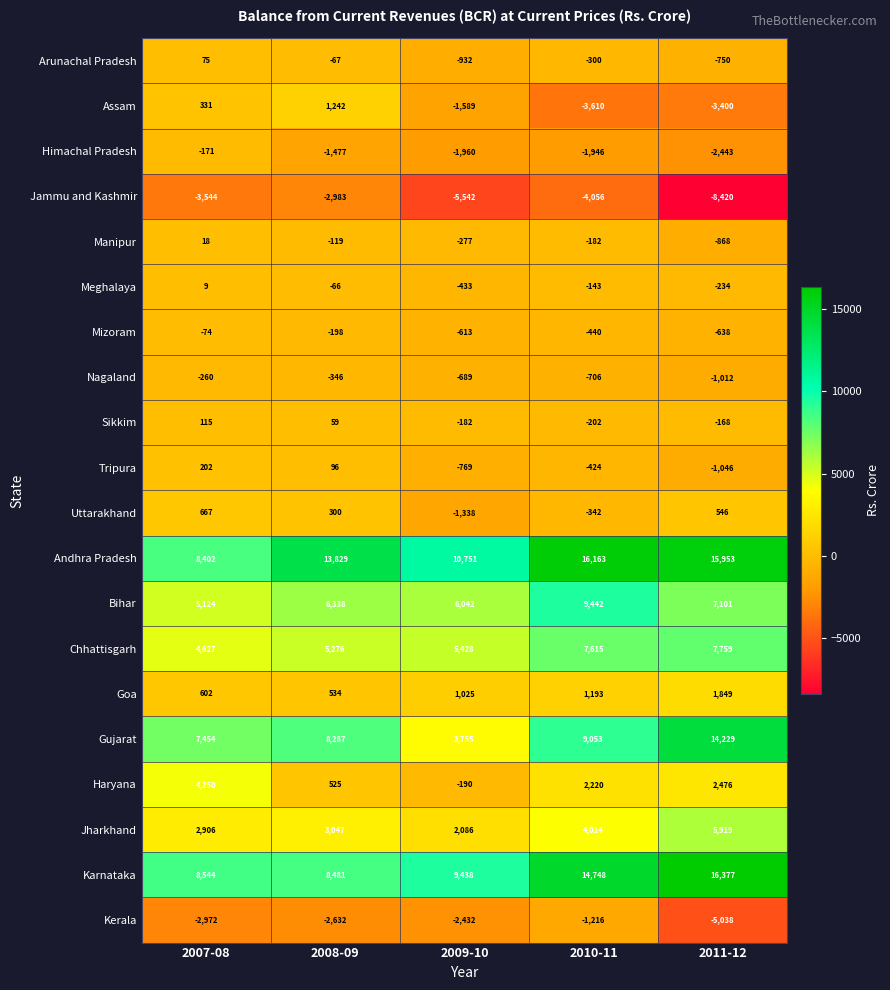

The value of Haryana at 2011-12 is 4268. True or false?

False